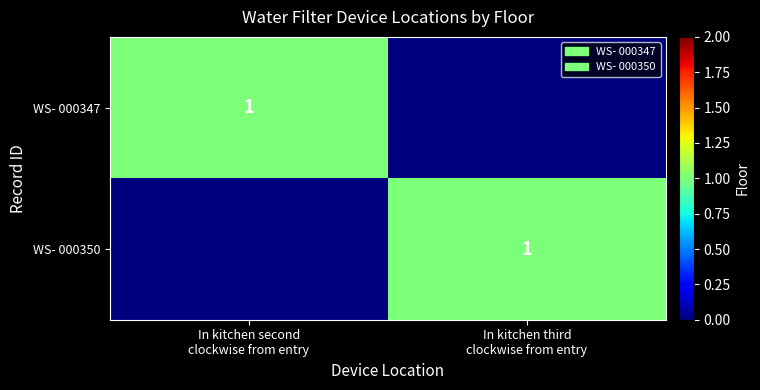

What is the sum of the WS- 000350 values at In kitchen third clockwise from entry and In kitchen second clockwise from entry?

1